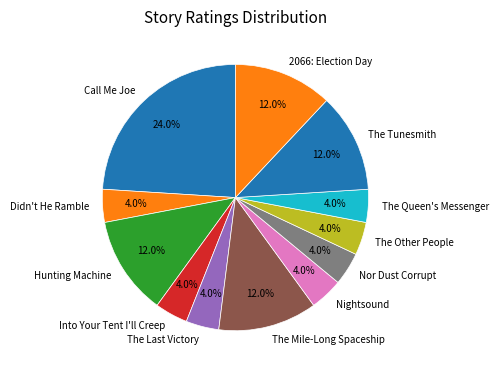

How many segments does this pie chart have?

12